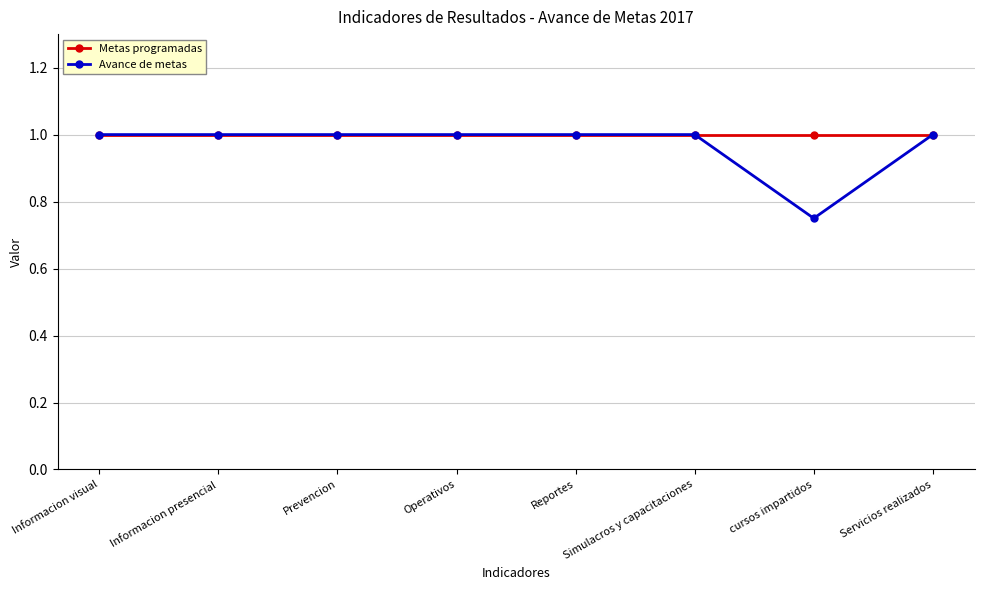

At how many categories does at least one series exceed 0?

8